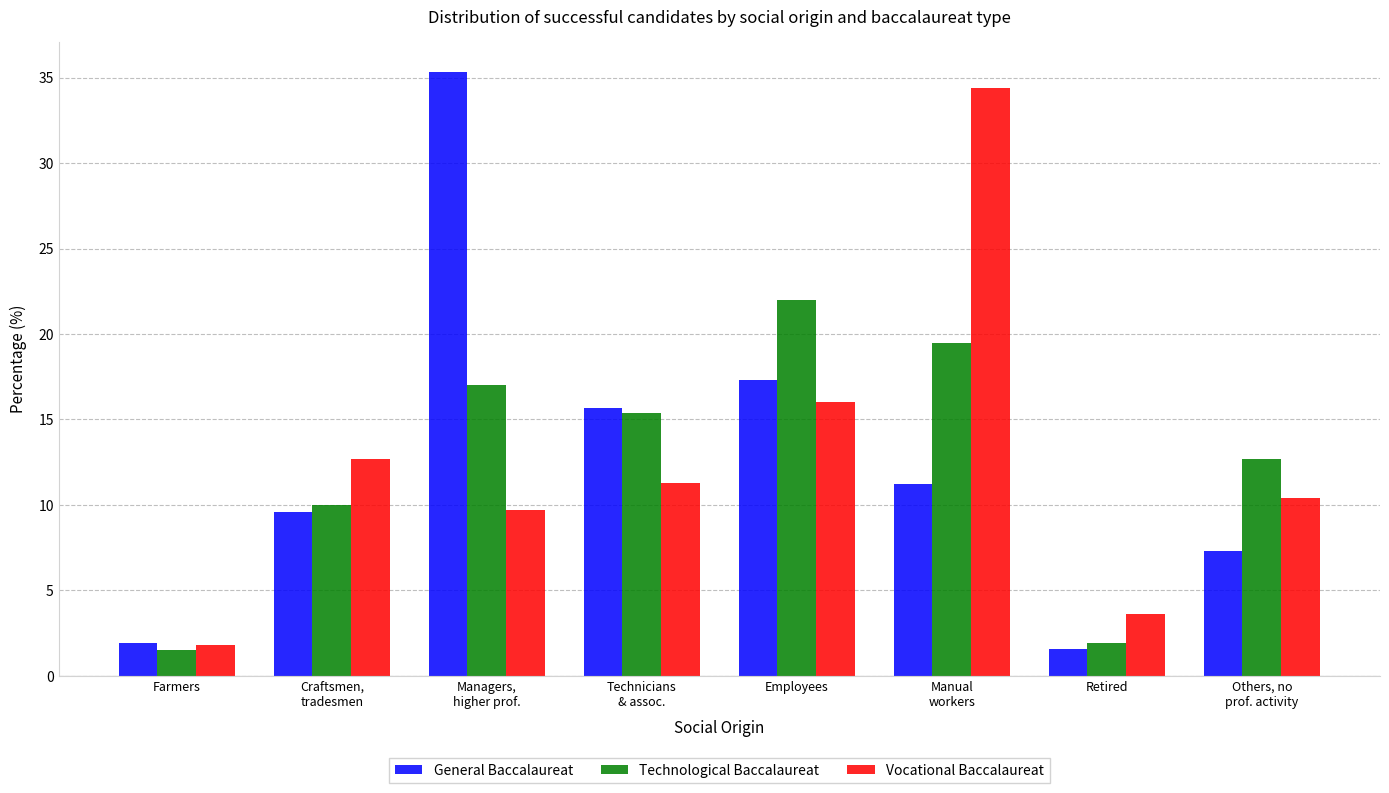

What is the label of the 1st bar from the right?

Others, no
prof. activity